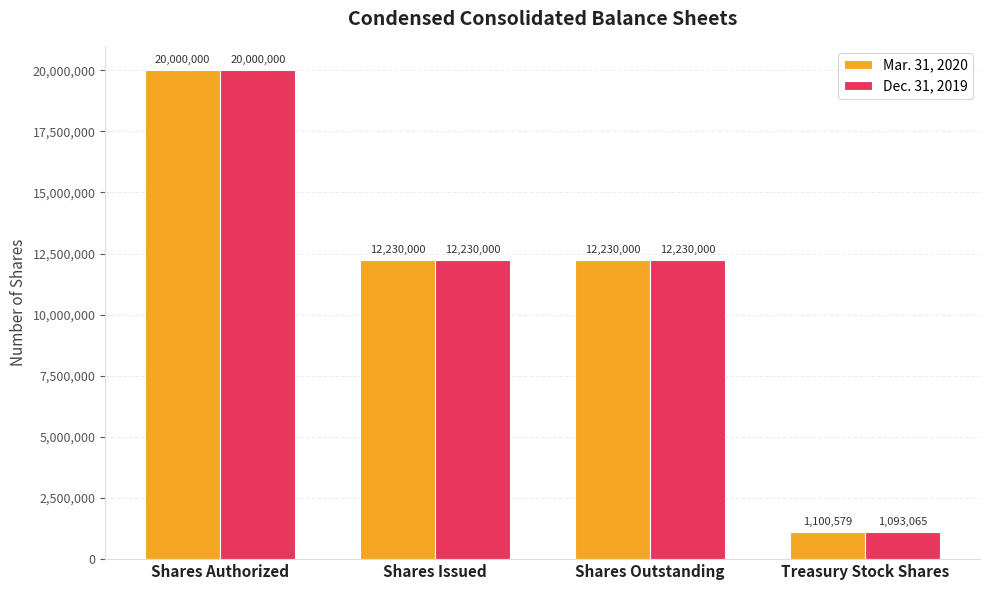

How many Dec. 31, 2019 values are between 12230000 and 20000000?

3